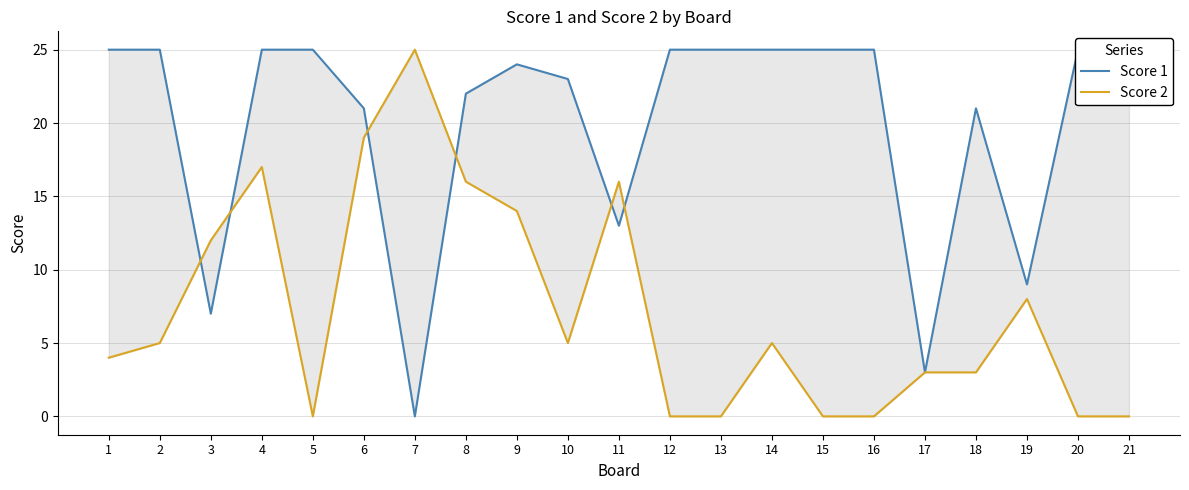

Which category has the highest value in the Score 1 series?

1